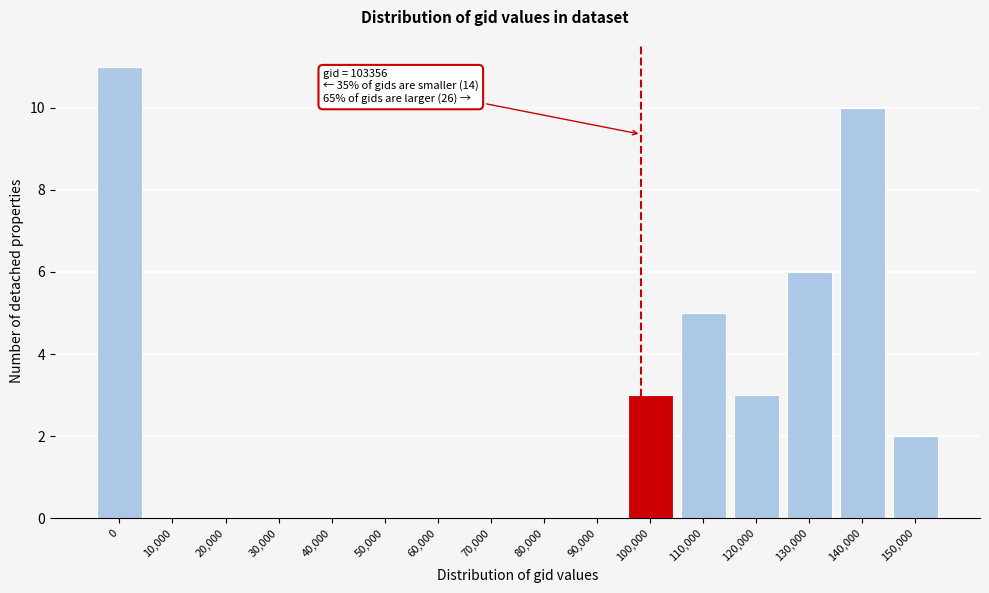

Reading left to right, list all the values displayed in this chart.

0=11	10,000=0	20,000=0	30,000=0	40,000=0	50,000=0	60,000=0	70,000=0	80,000=0	90,000=0	100,000=3	110,000=5	120,000=3	130,000=6	140,000=10	150,000=2